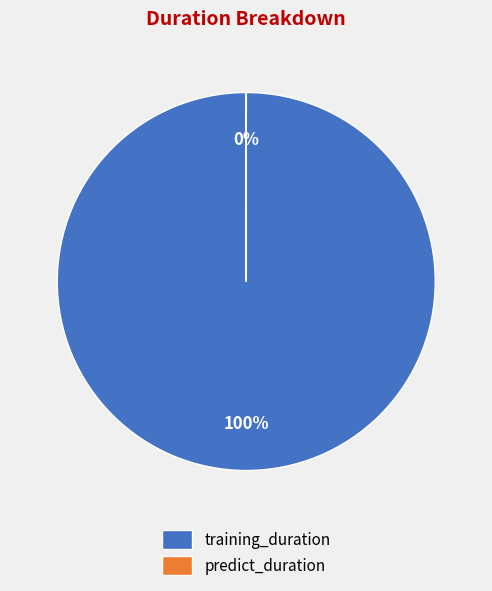

The training_duration slice represents 94% of the pie. True or false?

False